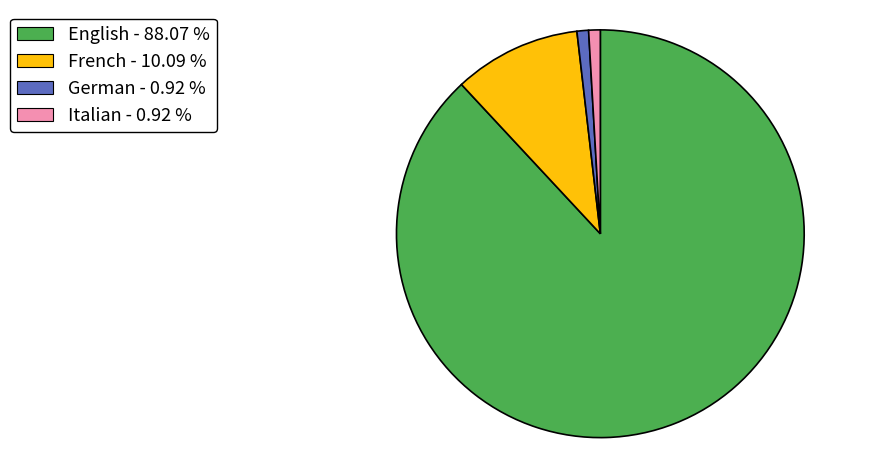

How many segments does this pie chart have?

4